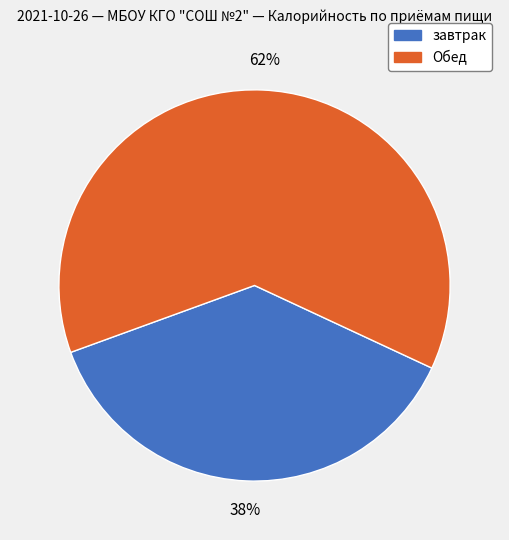

To the nearest percent, what is the combined percentage of завтрак and Обед?

100%